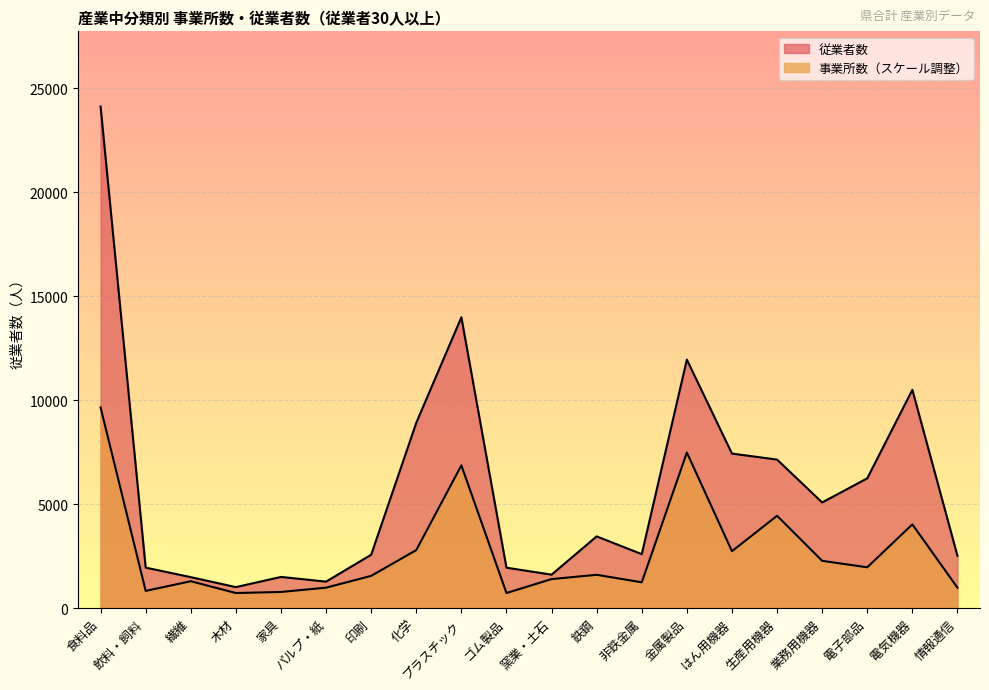

What is the maximum value for 事業所数?

9649.6